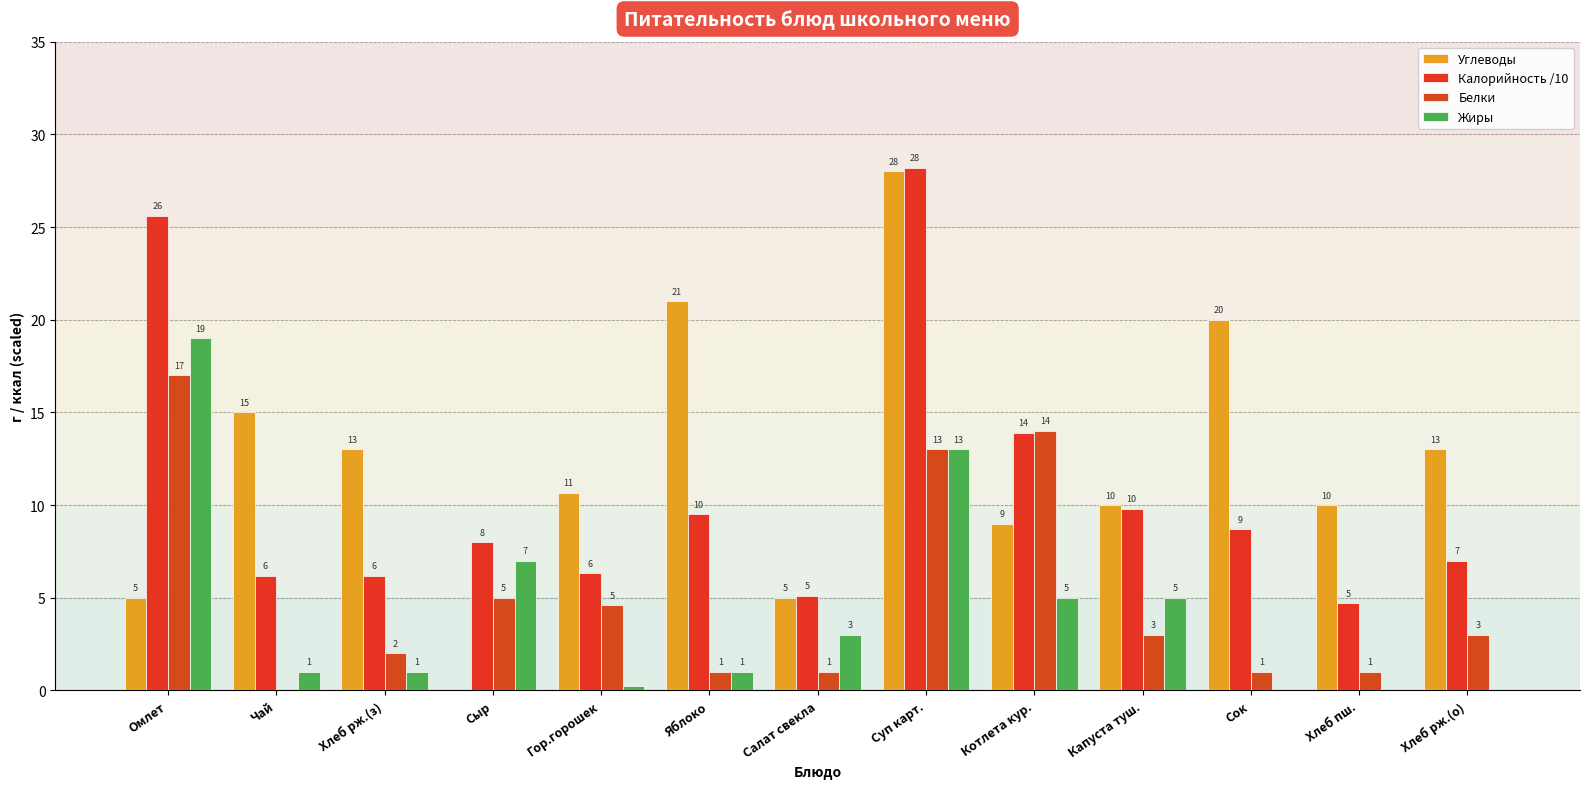

What is the total value across all series at Хлеб пш.?

15.7